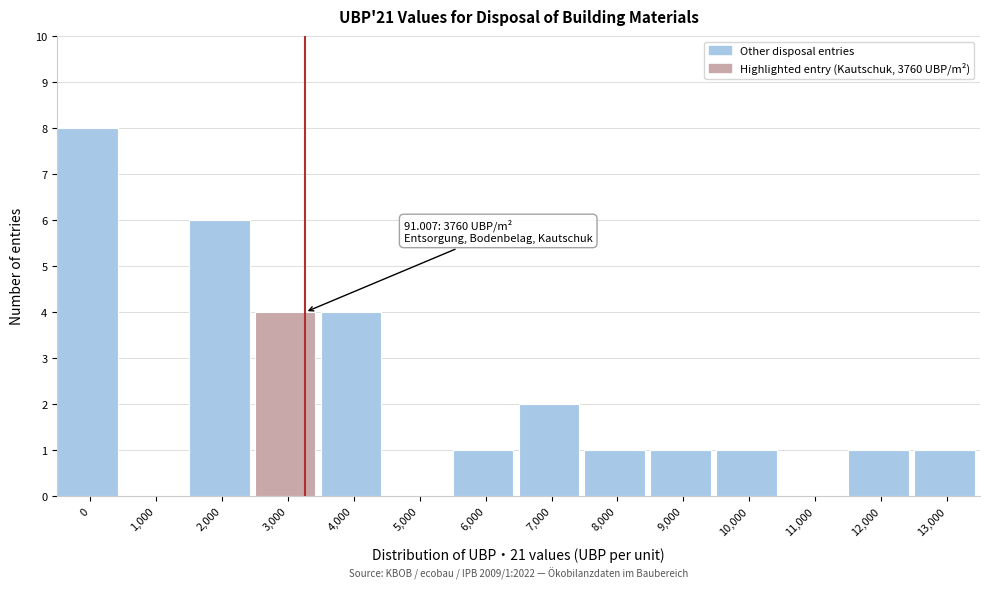

Reading left to right, what are all the values shown in this chart?

0=8	1,000=0	2,000=6	3,000=4	4,000=4	5,000=0	6,000=1	7,000=2	8,000=1	9,000=1	10,000=1	11,000=0	12,000=1	13,000=1